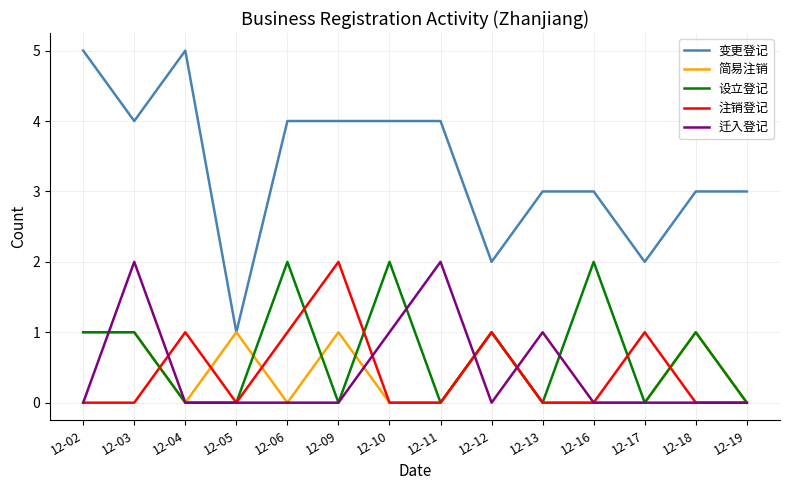

True or false: 迁入登记 and 简易注销 intersect in this chart.

True